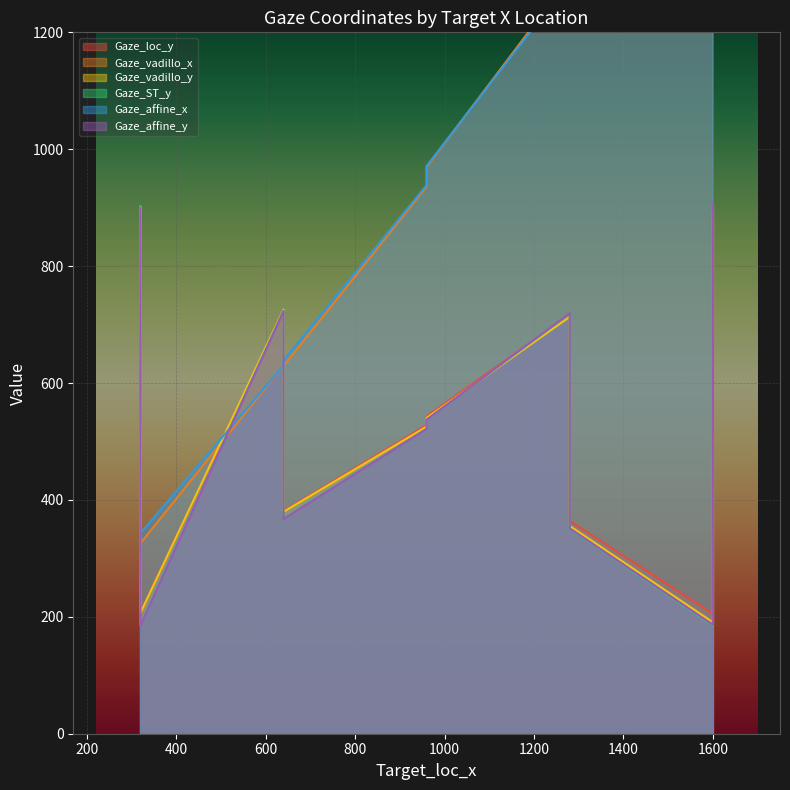

Which category has the lowest value in the Gaze_ST_y series?

1600